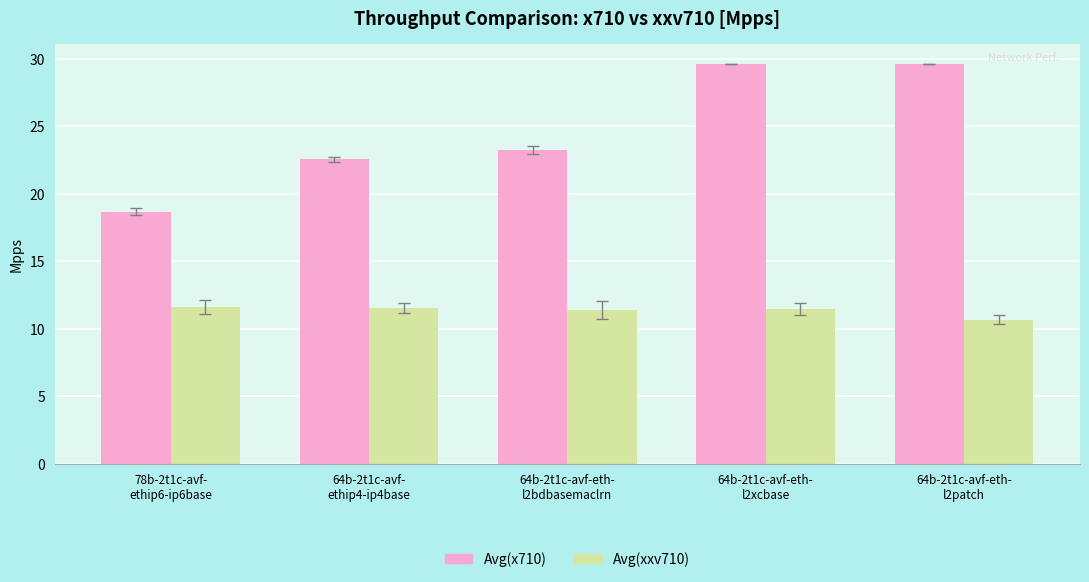

What is the difference between the Avg(xxv710) values at 64b-2t1c-avf-eth-
l2patch and 64b-2t1c-avf-
ethip4-ip4base?

0.8